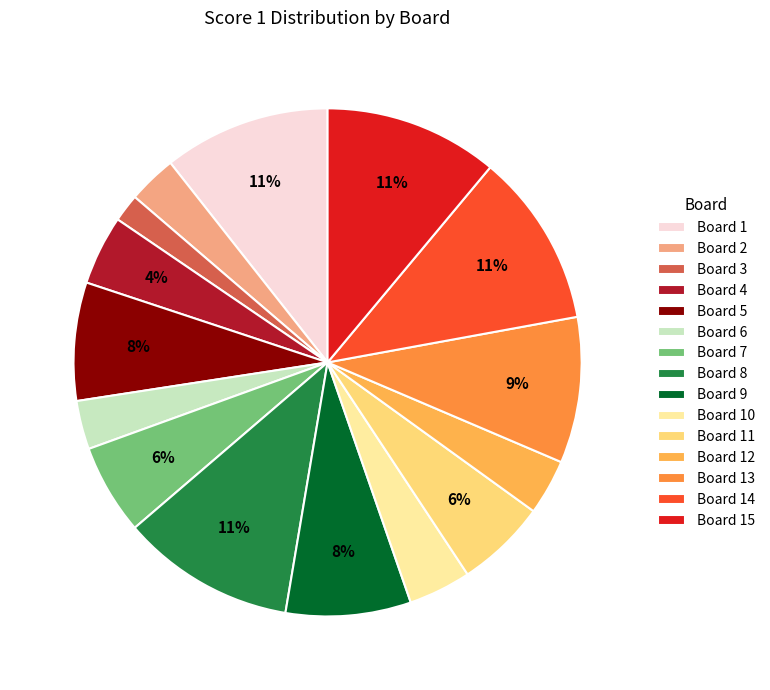

Is Board 14 the majority of the pie?

No